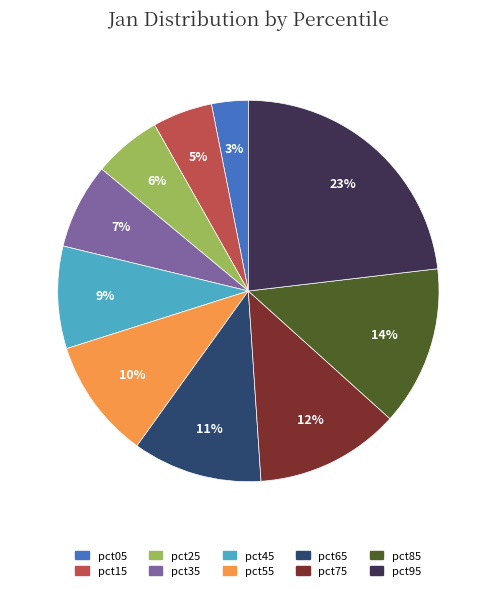

Do pct55 and pct15 together represent more than half of the pie?

No